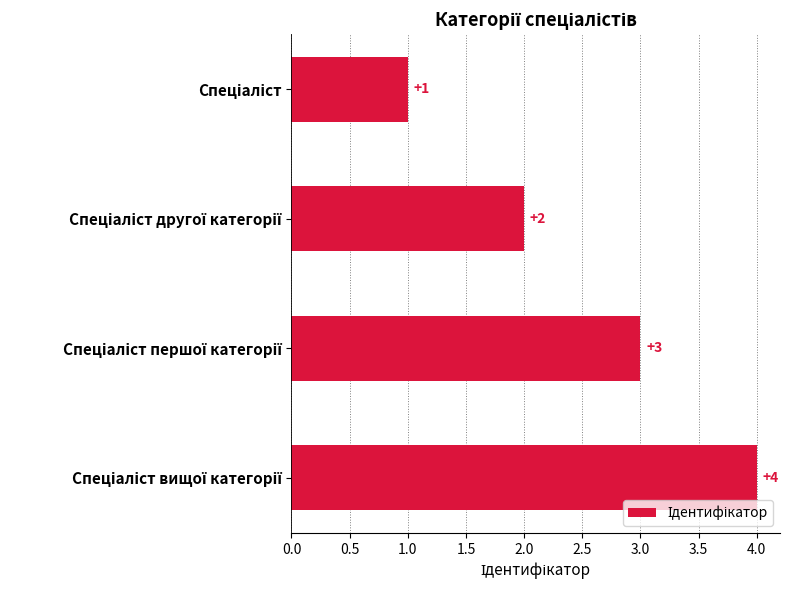

What is the maximum value shown in the chart?

4